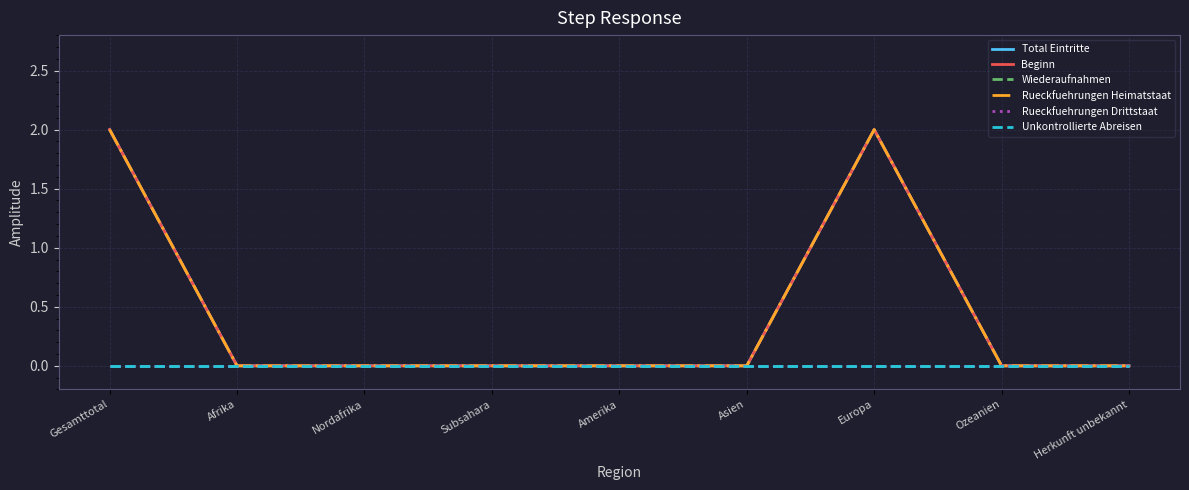

True or false: Unkontrollierte Abreisen has more than 2 interior local peaks.

False